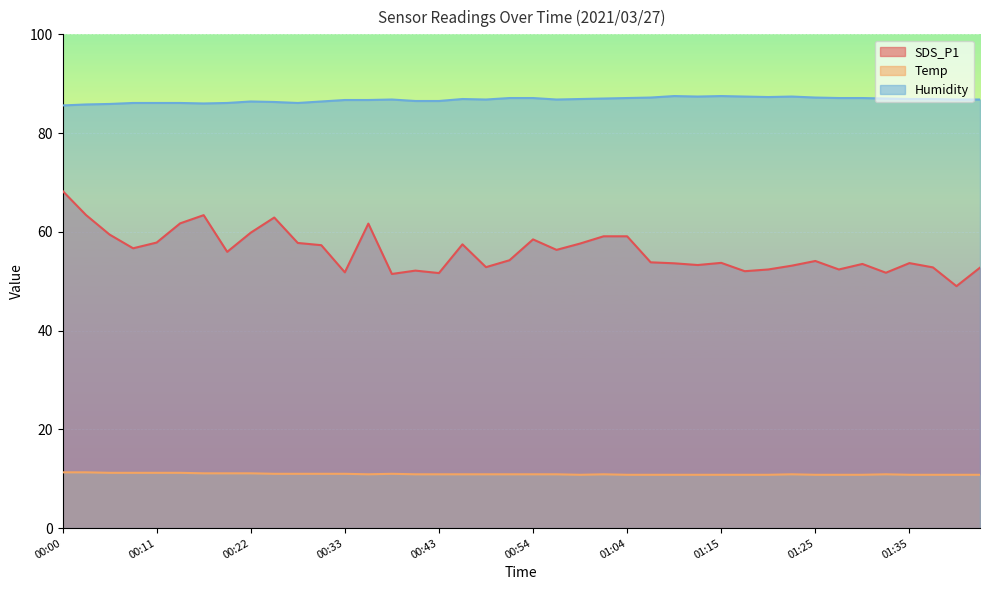

Which series changed the most between 00:19 and 00:30?

SDS_P1